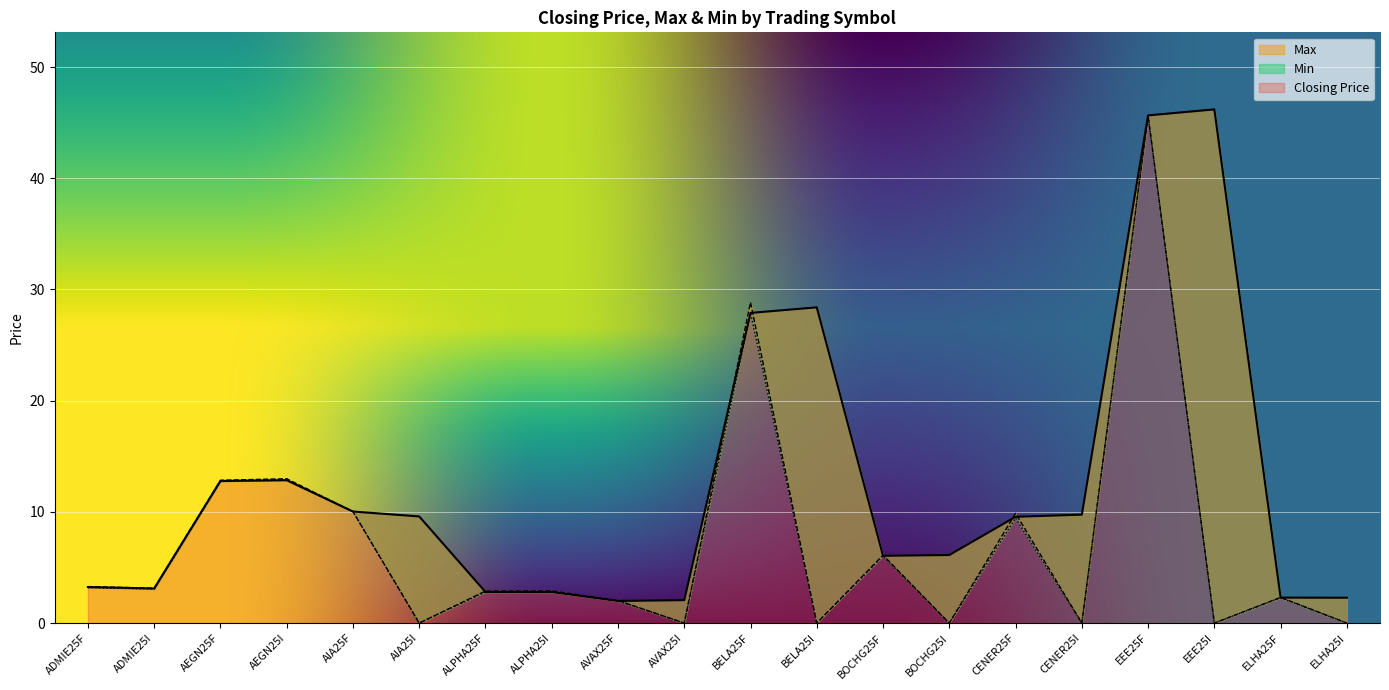

True or false: Min has a value of 0.0 at AVAX25I.

True